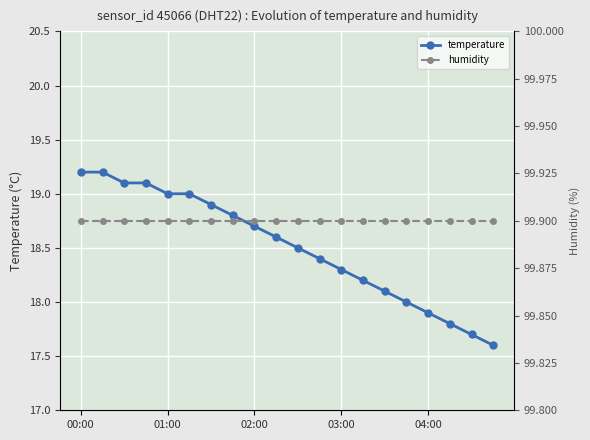

Is it true that temperature equals 18.3 at 03:00?

True